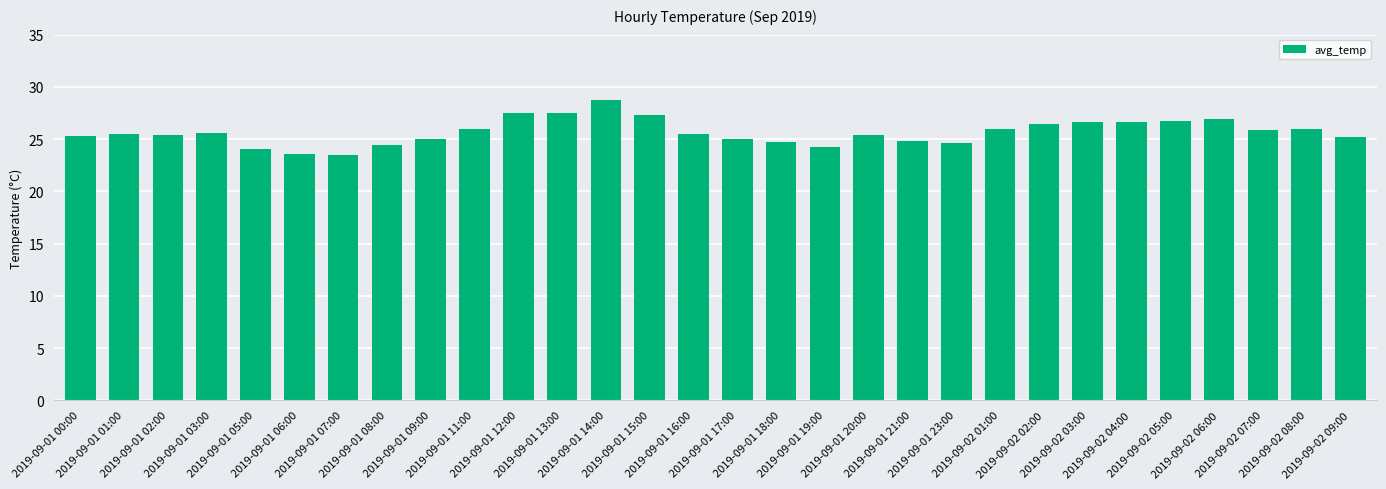

What is the average value?

25.7